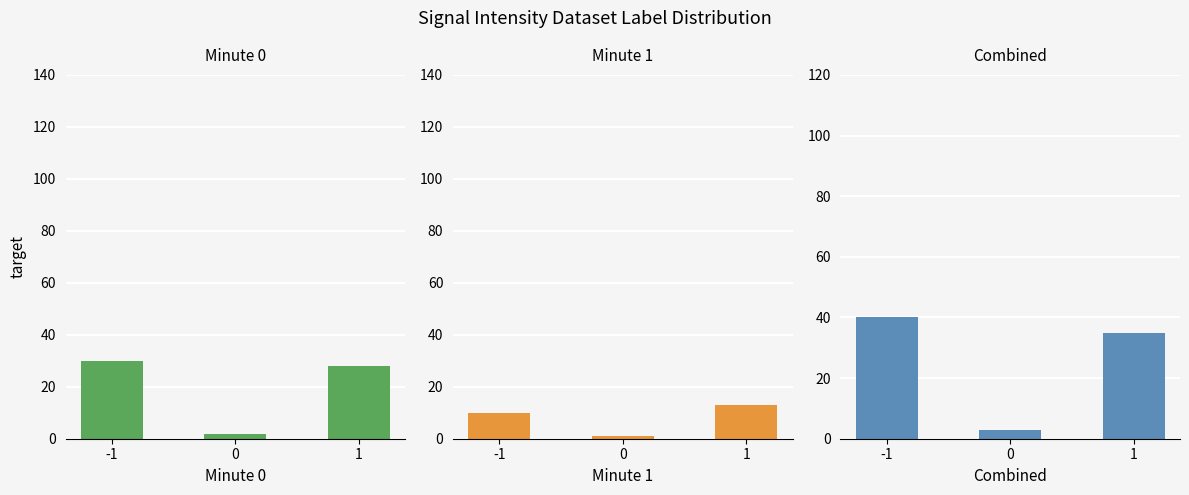

Reading left to right, what are all the values shown in this chart?

Minute 0: 30	2	28
Minute 1: 10	1	13
Combined: 40	3	35